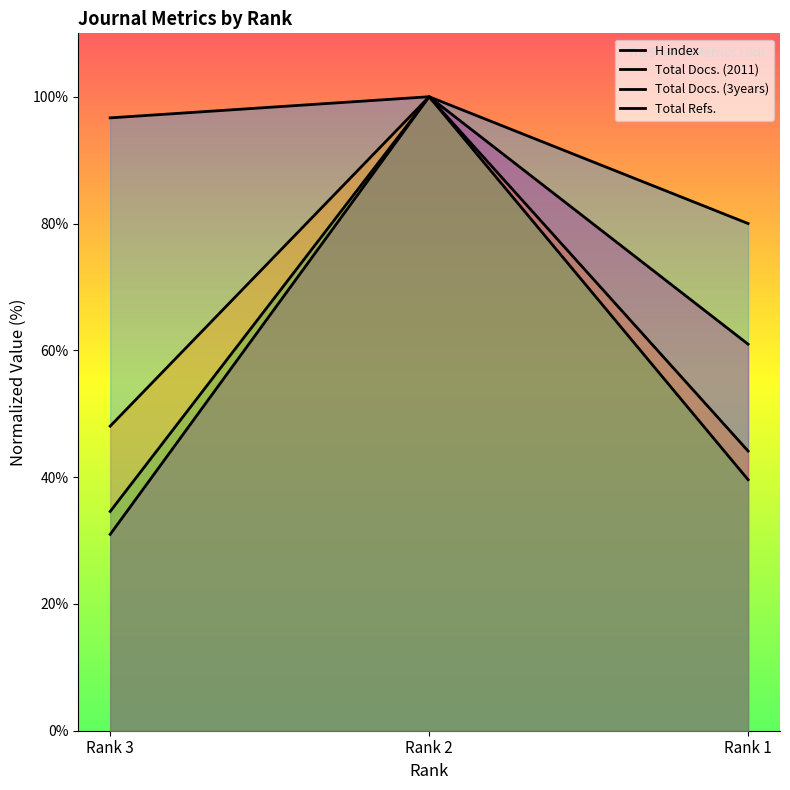

Between Rank 3 and Rank 2, which is larger?

Rank 2